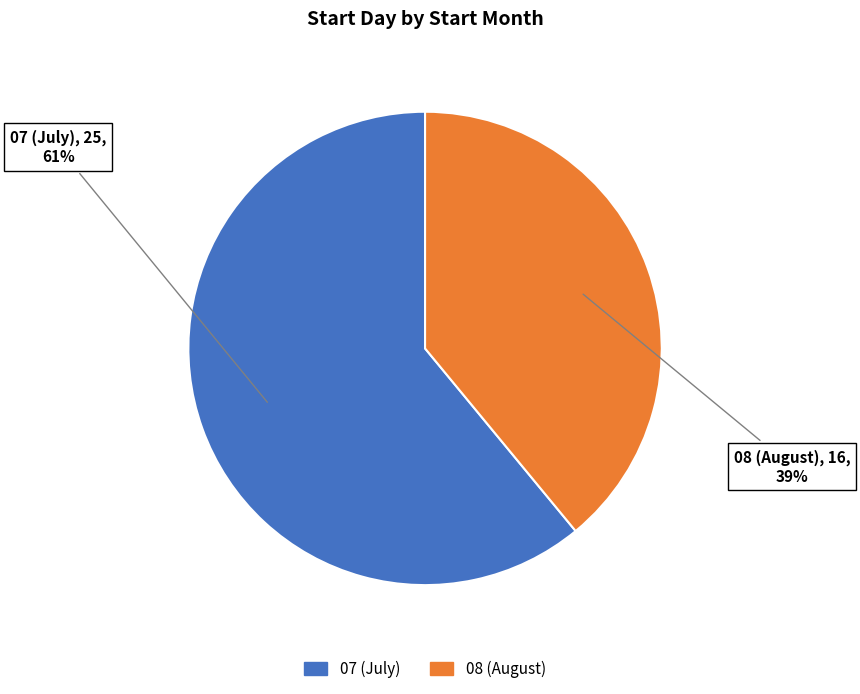

To the nearest percent, what is the combined percentage of 08 and 07?

100%